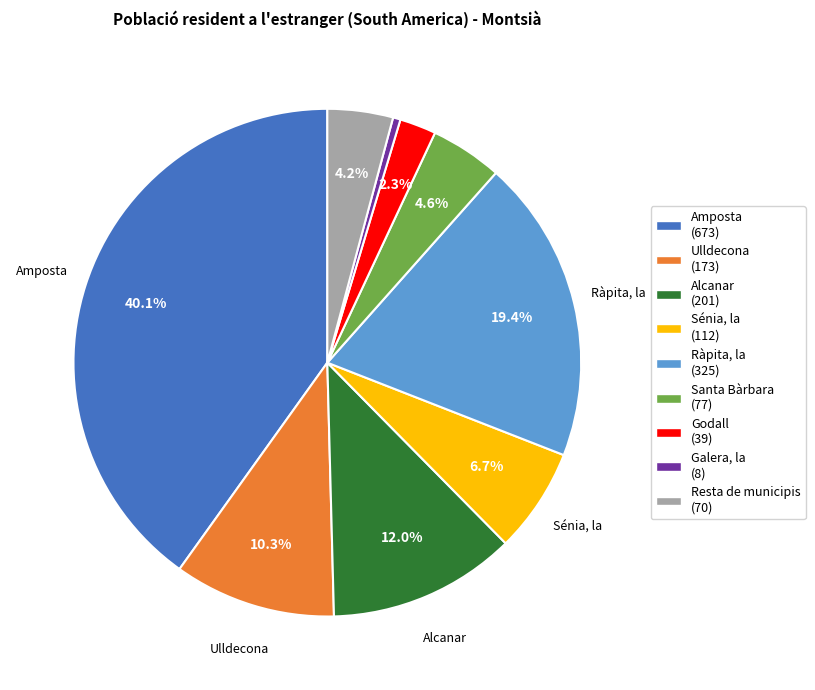

Count the number of slices in the pie.

9